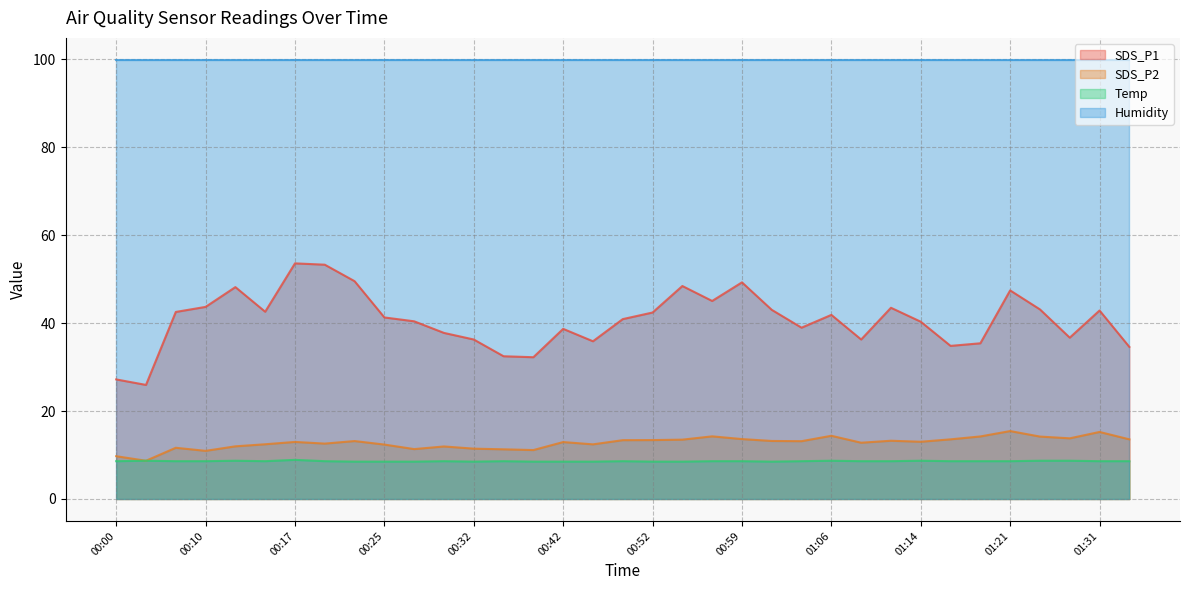

True or false: SDS_P1 has a value of 49.9 at 00:32.

False